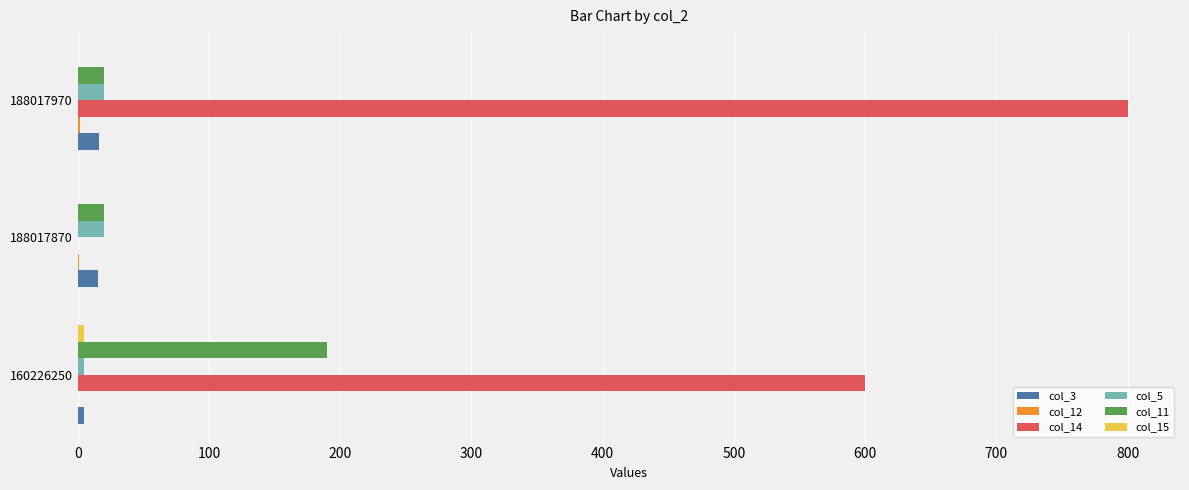

The value of col_5 at 188017970 is 20. True or false?

True